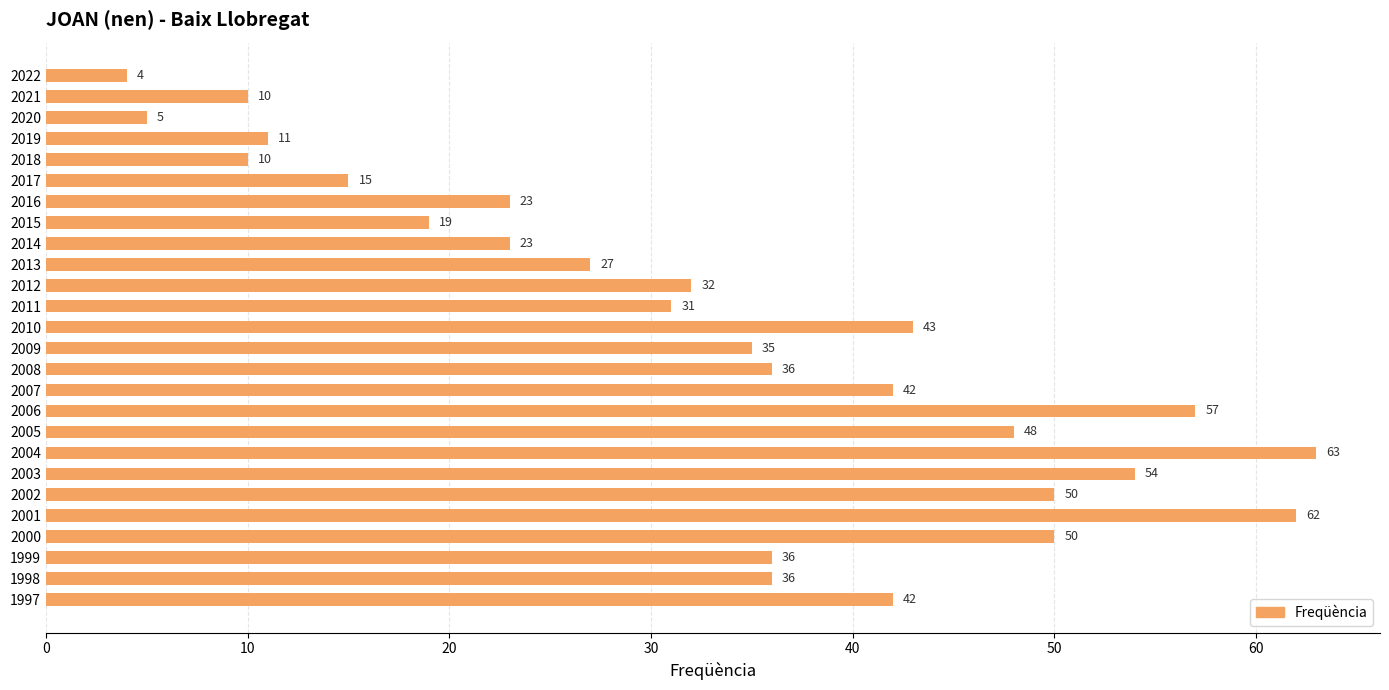

What is the difference between the maximum and second lowest values?

58